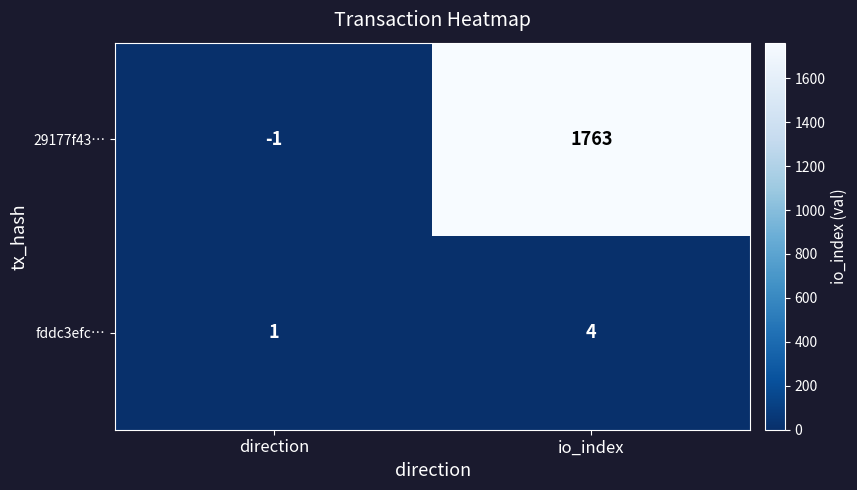

What is the sum of all 29177f43… values?

1762